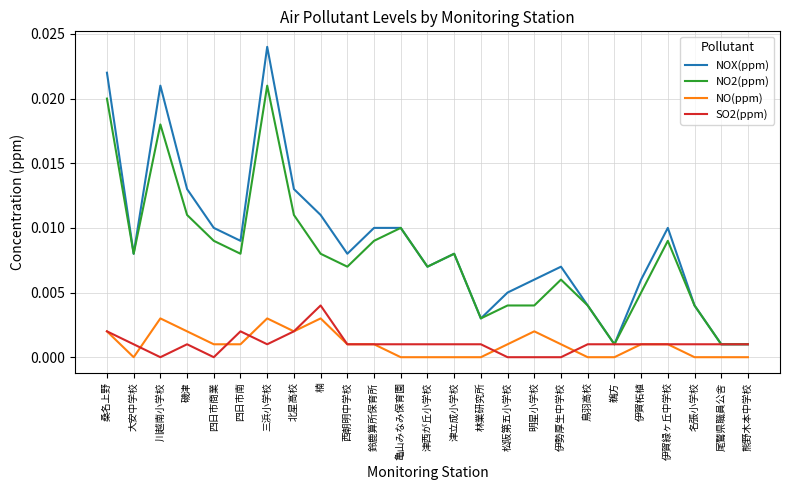

True or false: NO2(ppm) and NO(ppm) cross at least once.

False